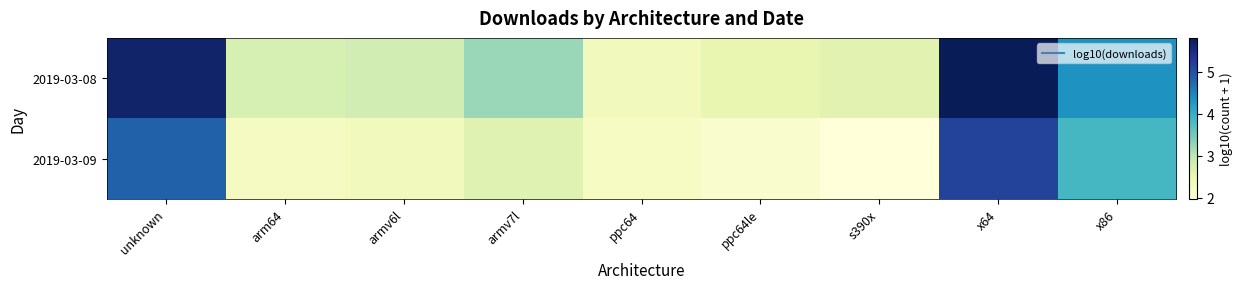

What is the maximum value shown in the chart?

5.8